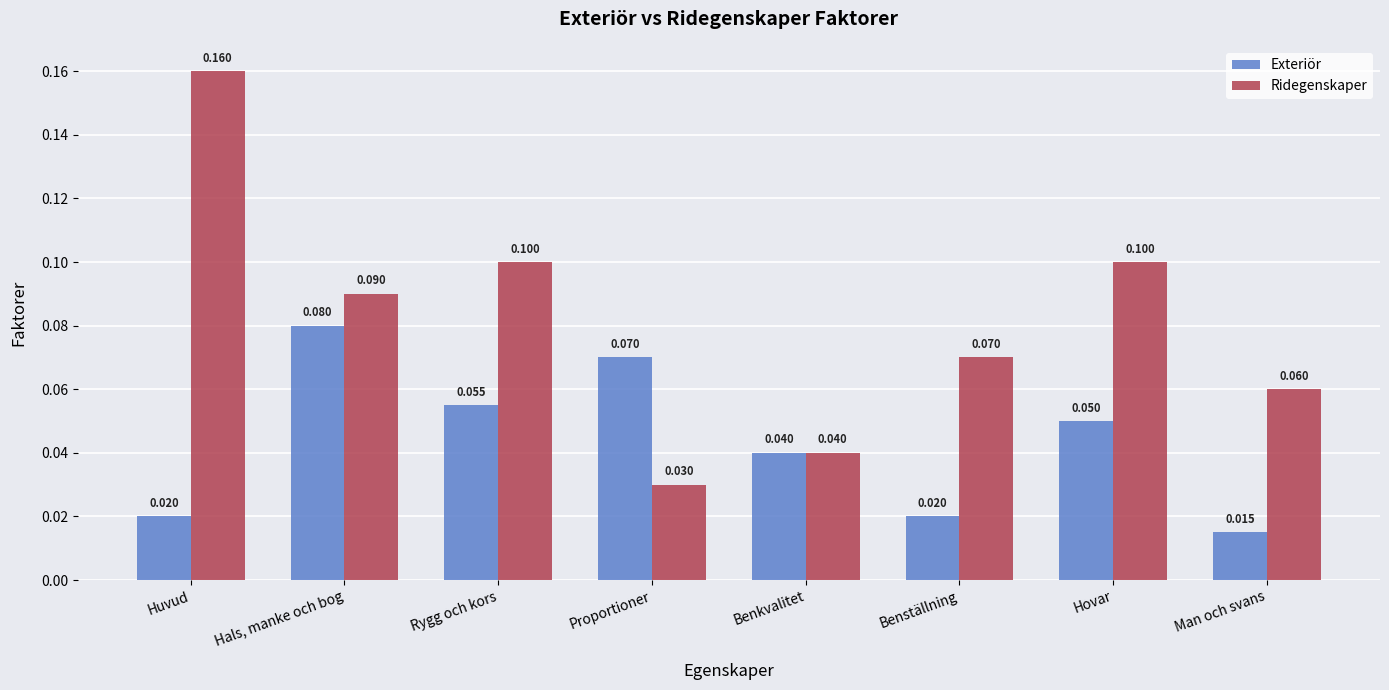

Which series has the largest total across all categories?

Ridegenskaper